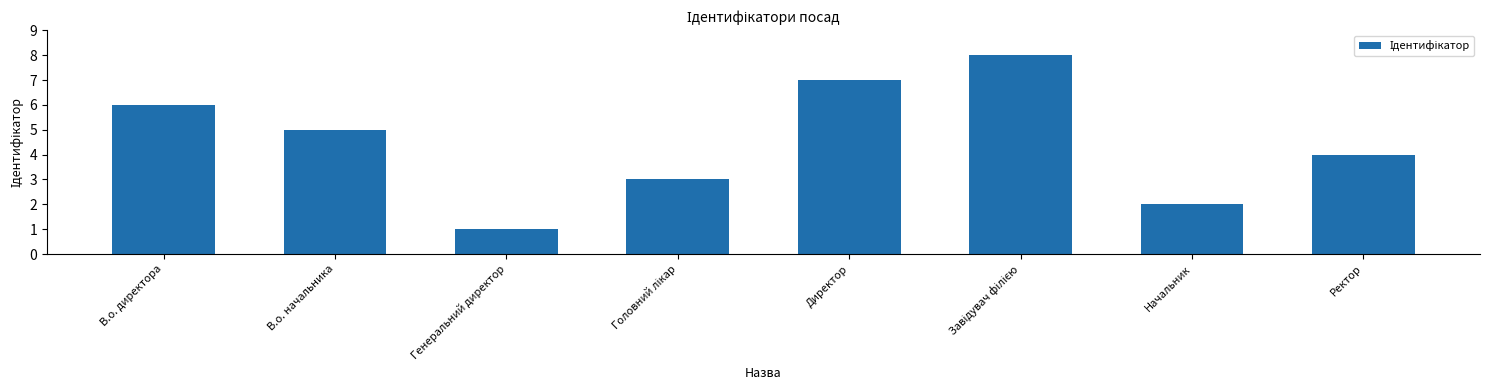

What position from the right is В.о. директора?

8